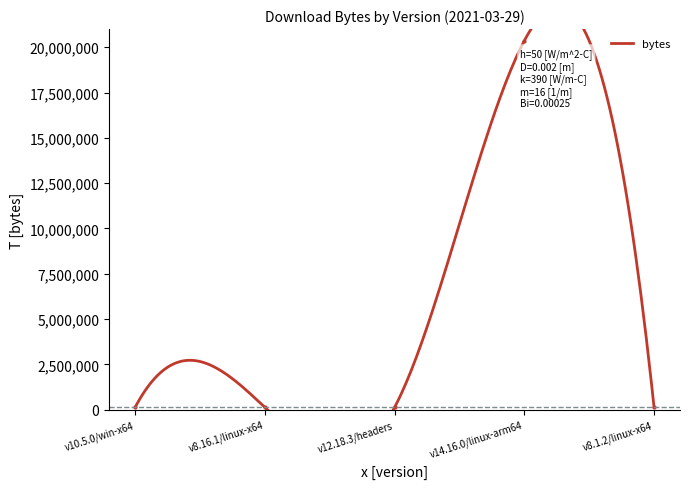

What is the change in value from v10.5.0/win-x64 to v14.16.0/linux-arm64?

+20225811